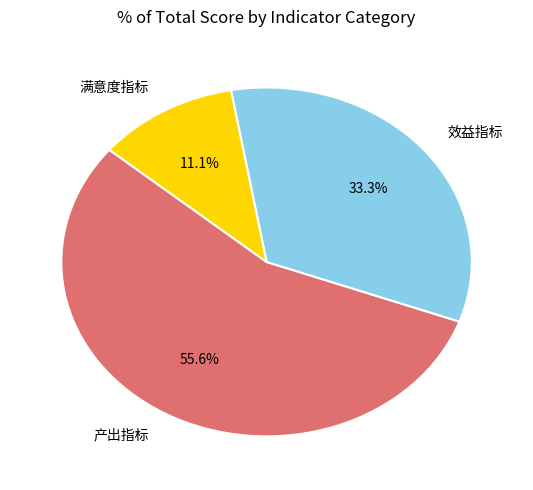

Do 满意度指标 and 效益指标 together represent more than half of the pie?

No